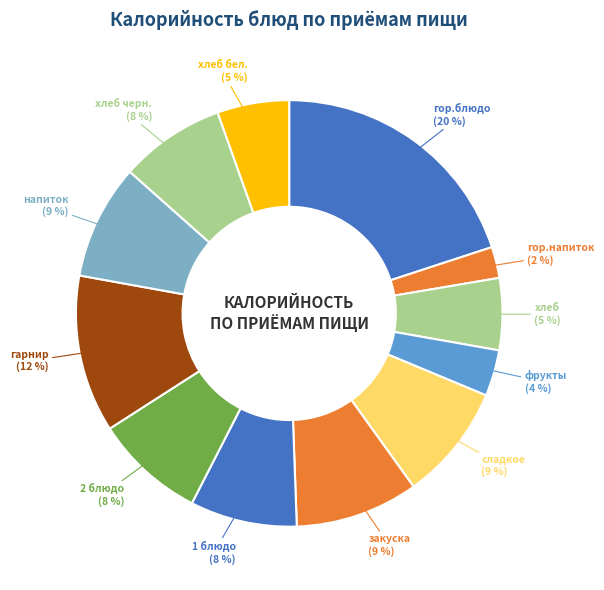

How many segments does this pie chart have?

12